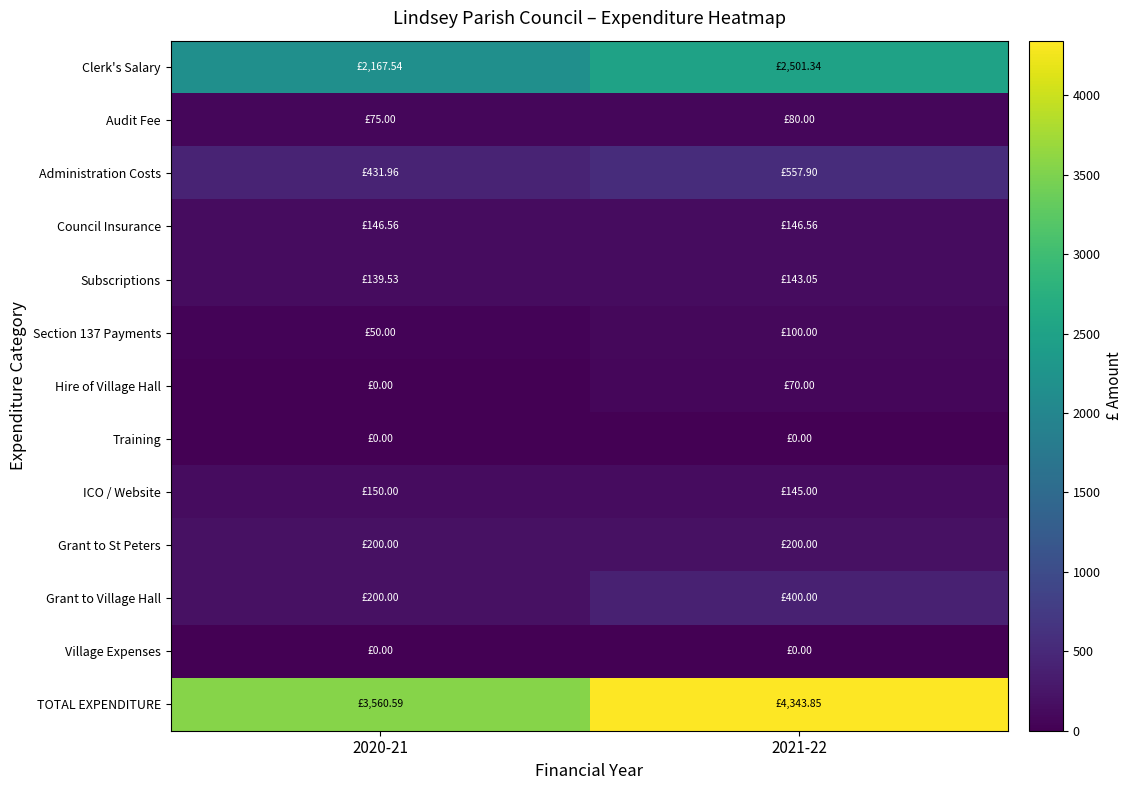

Which has a higher value, 2021-22 or 2020-21?

2021-22